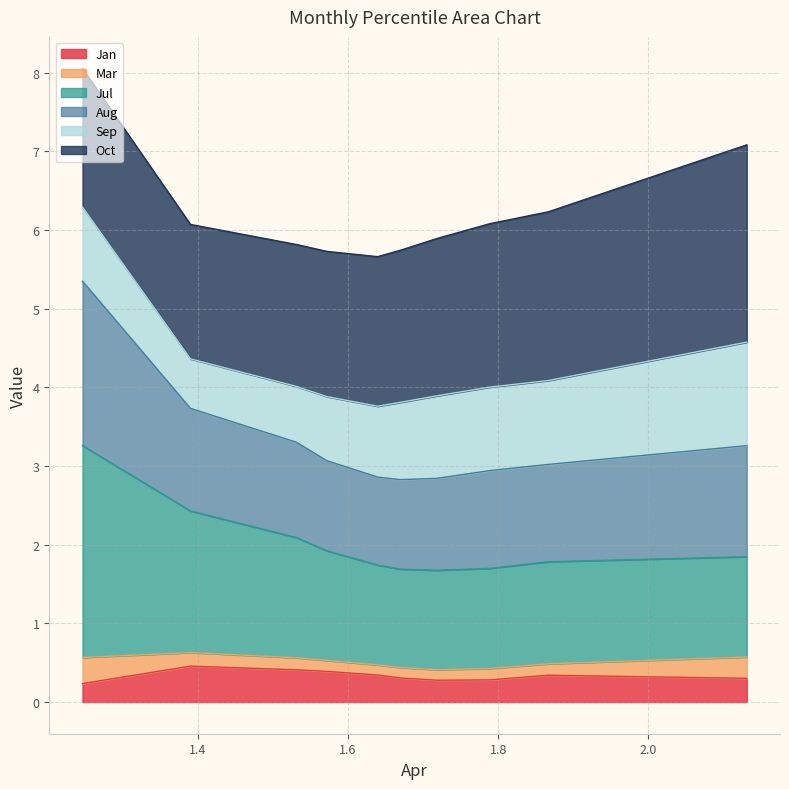

True or false: Jan has a value of 0.2 at pct85.

False